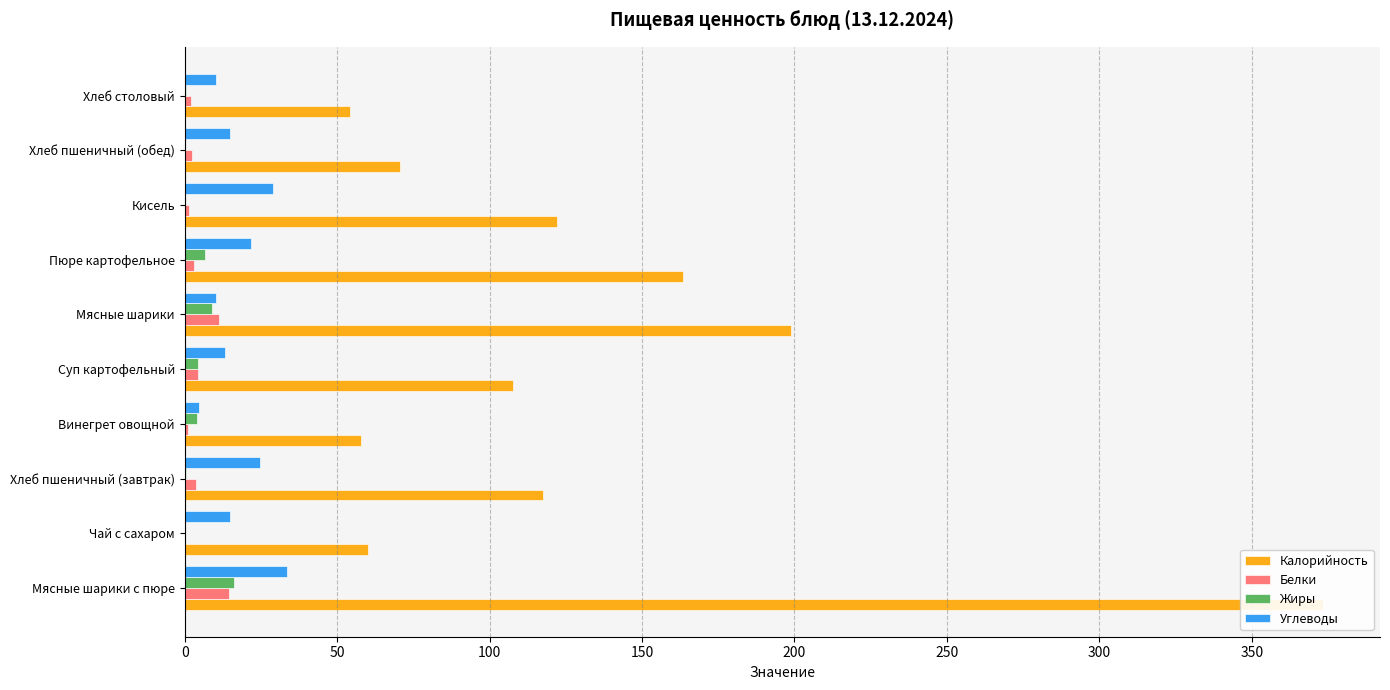

Is it true that Жиры equals 0.3 at Хлеб пшеничный (обед)?

False